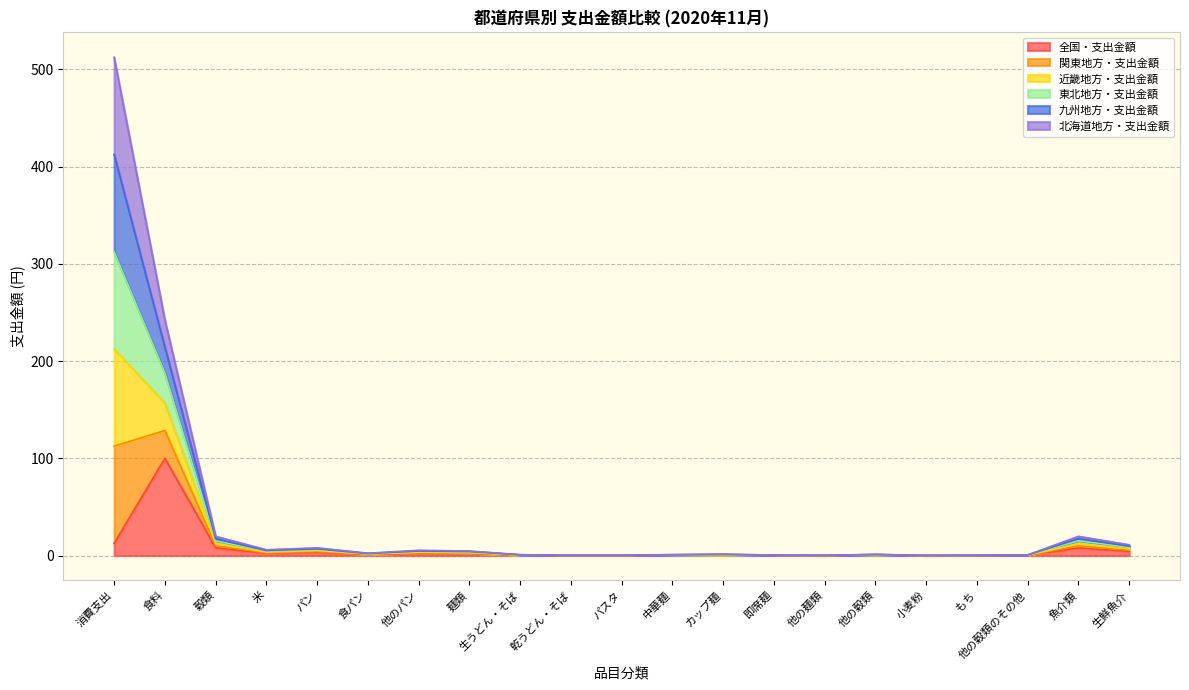

At which category is the sum across all series the highest?

消費支出